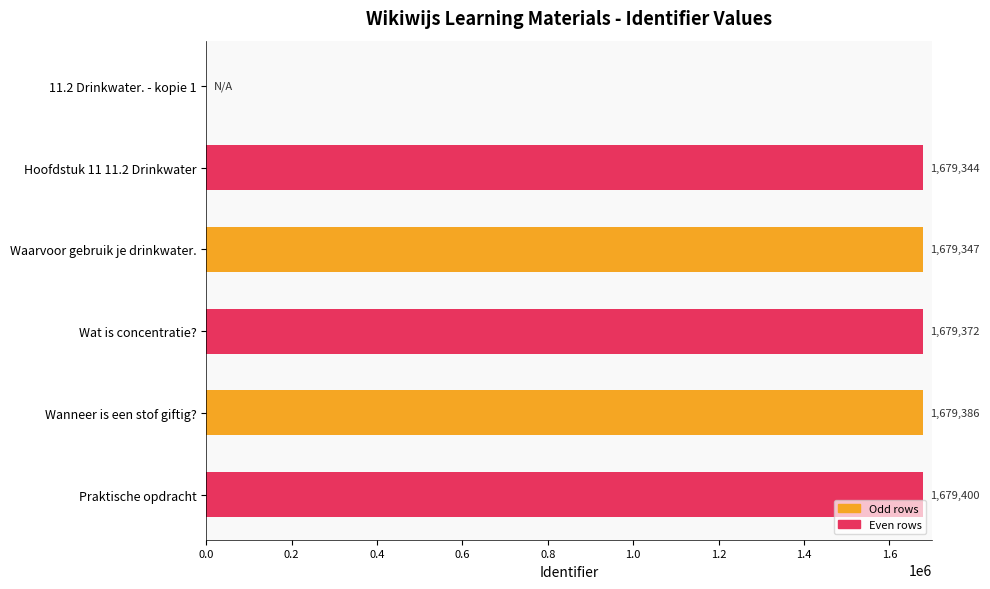

Between Hoofdstuk 11 11.2 Drinkwater and Praktische opdracht, which is larger?

Praktische opdracht